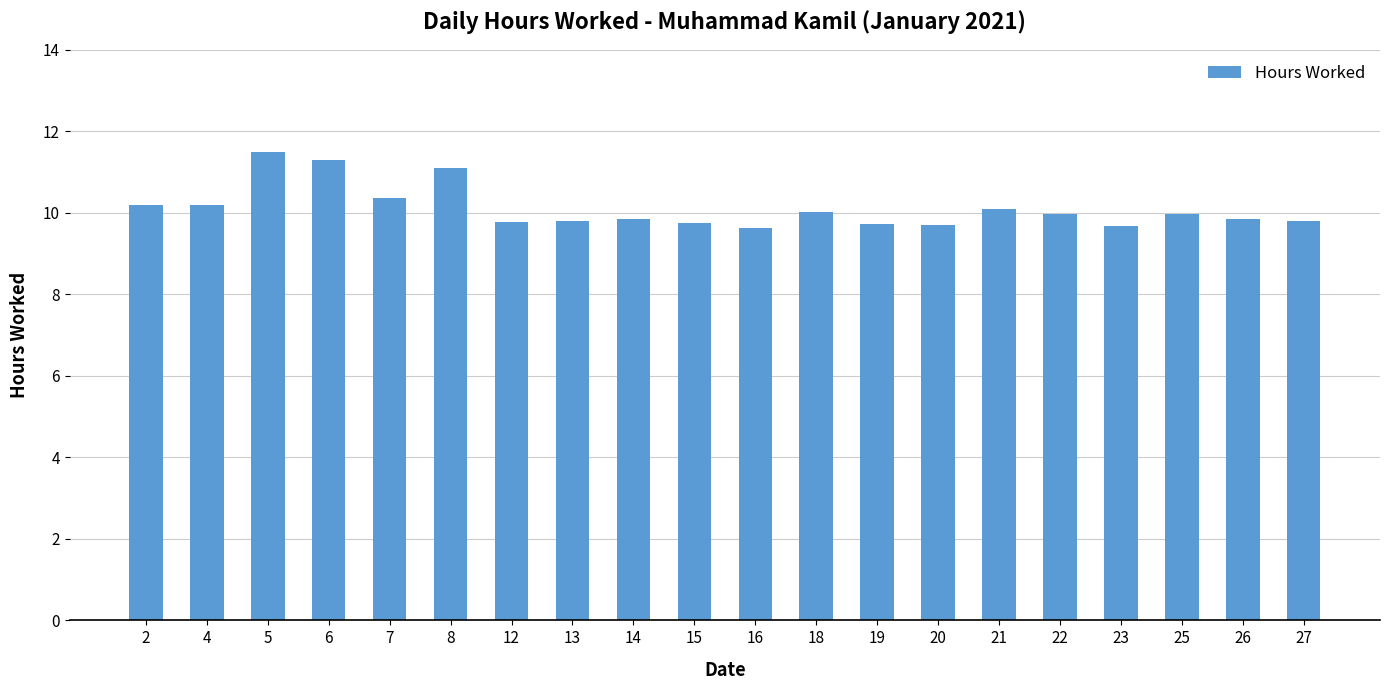

What is the ratio of the value at 21 to the value at 18?

1.0